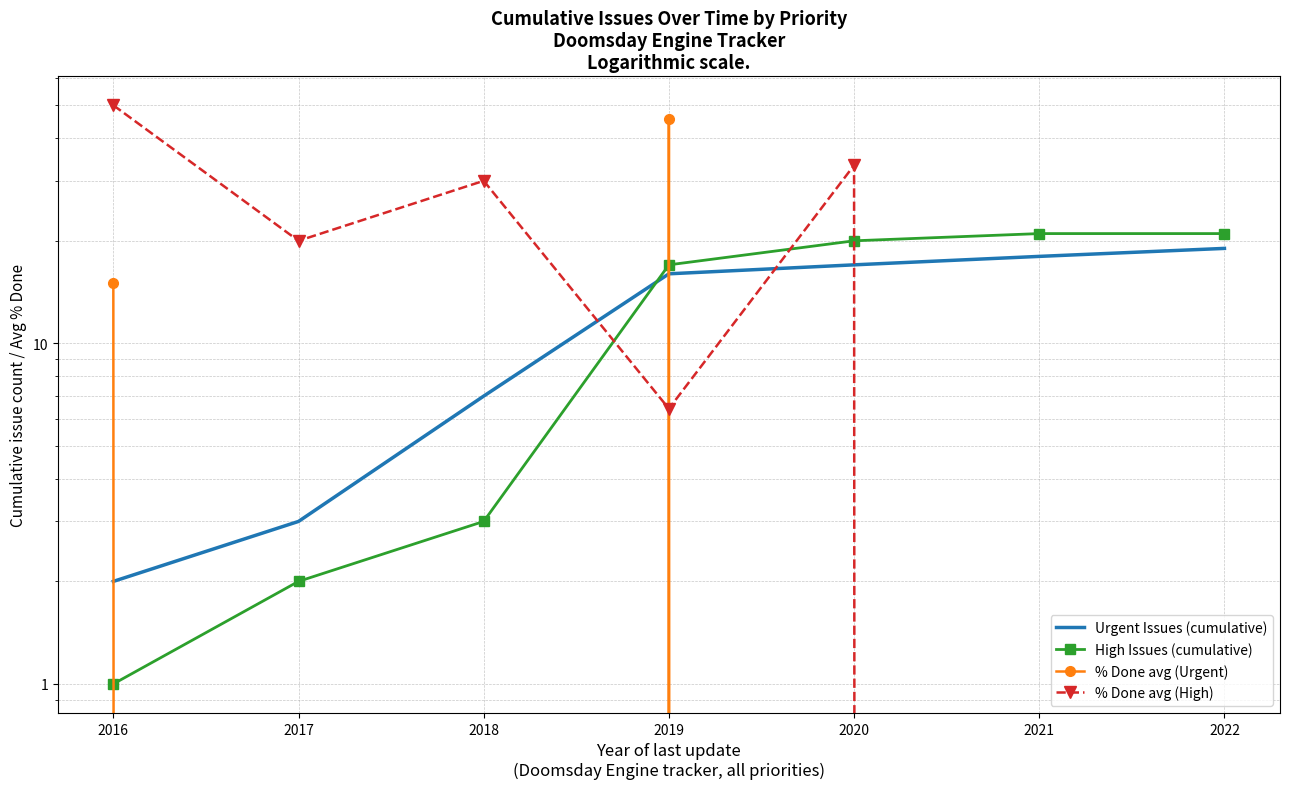

Is the value of High Issues (cumulative) at 2021 greater than the value of Urgent Issues (cumulative) at 2018?

Yes